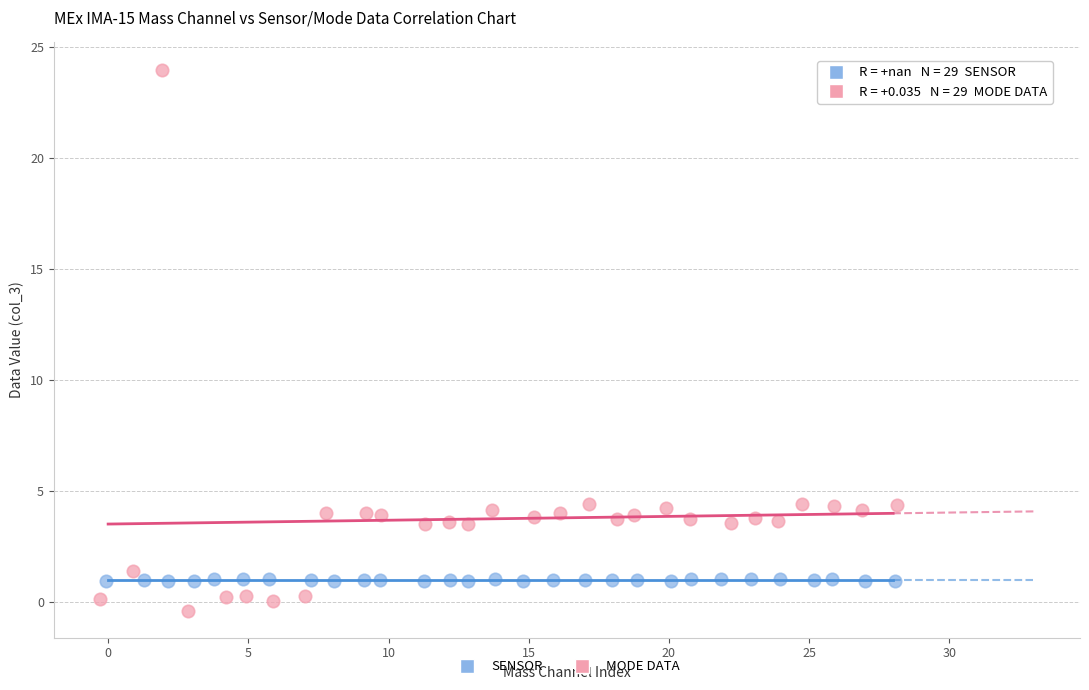

Which series contains the lowest Y value?

MODE DATA